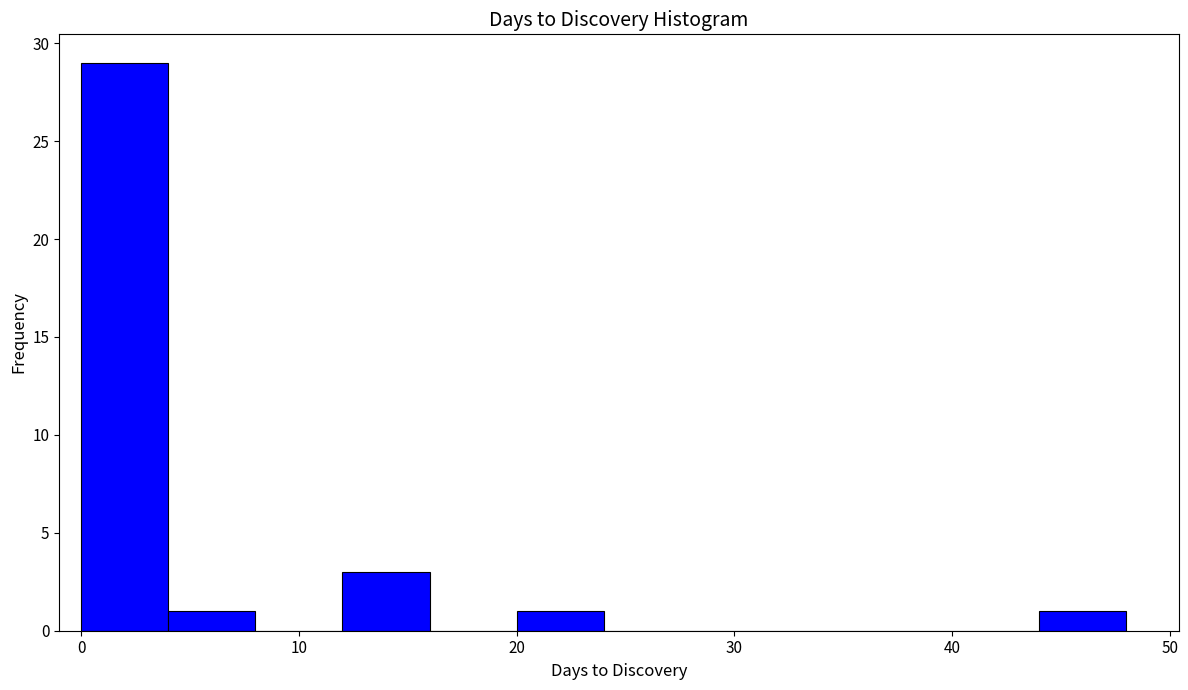

Over which range of the x-axis is the bar tallest?

0 to 4